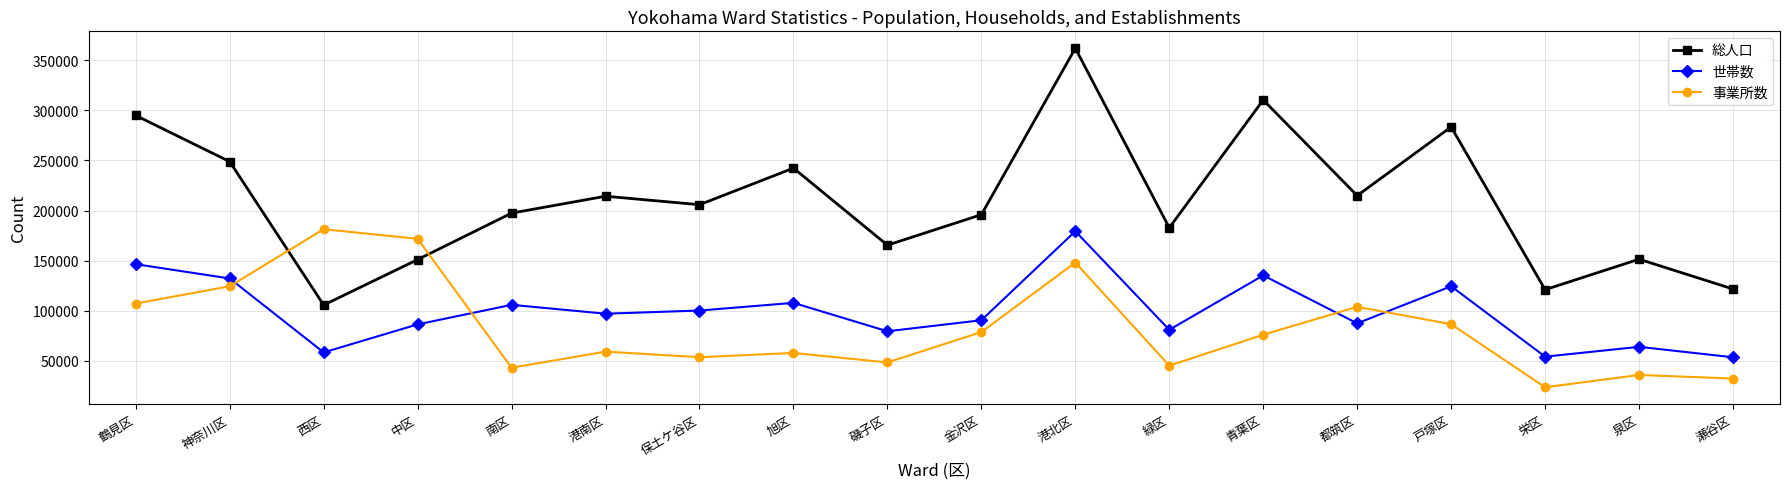

What is the highest value of the 総人口 series?

362084